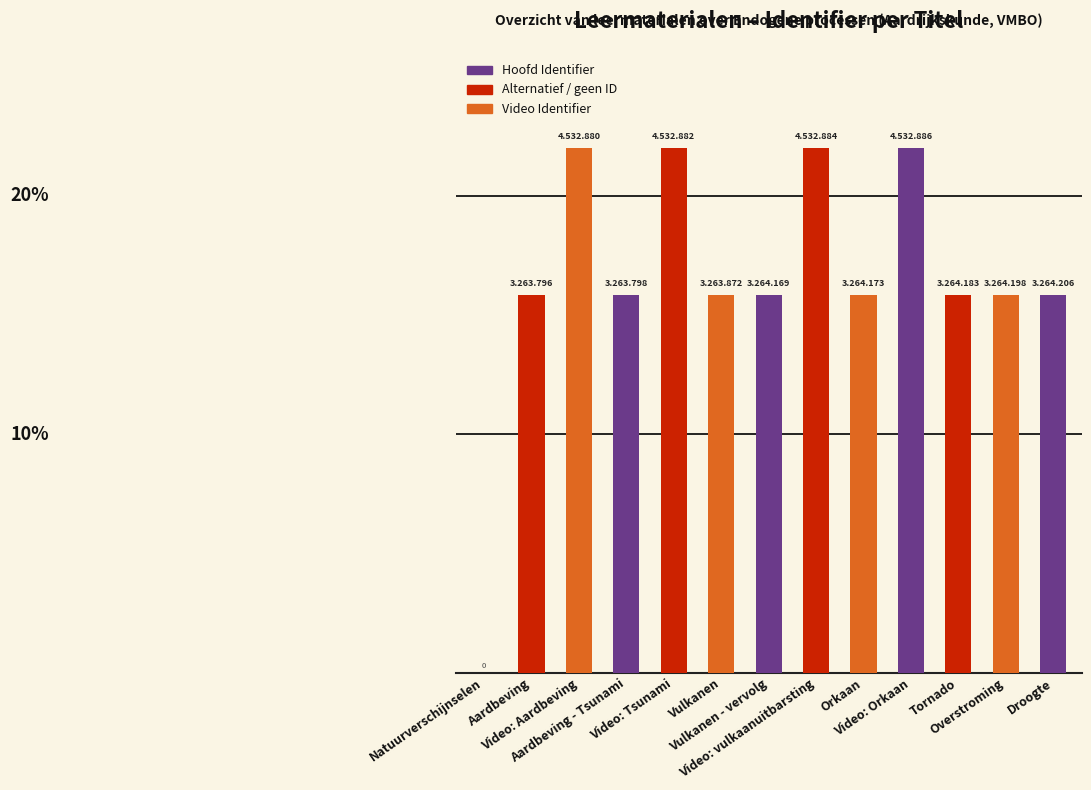

What value does the data have at Vulkanen - vervolg?

15.8